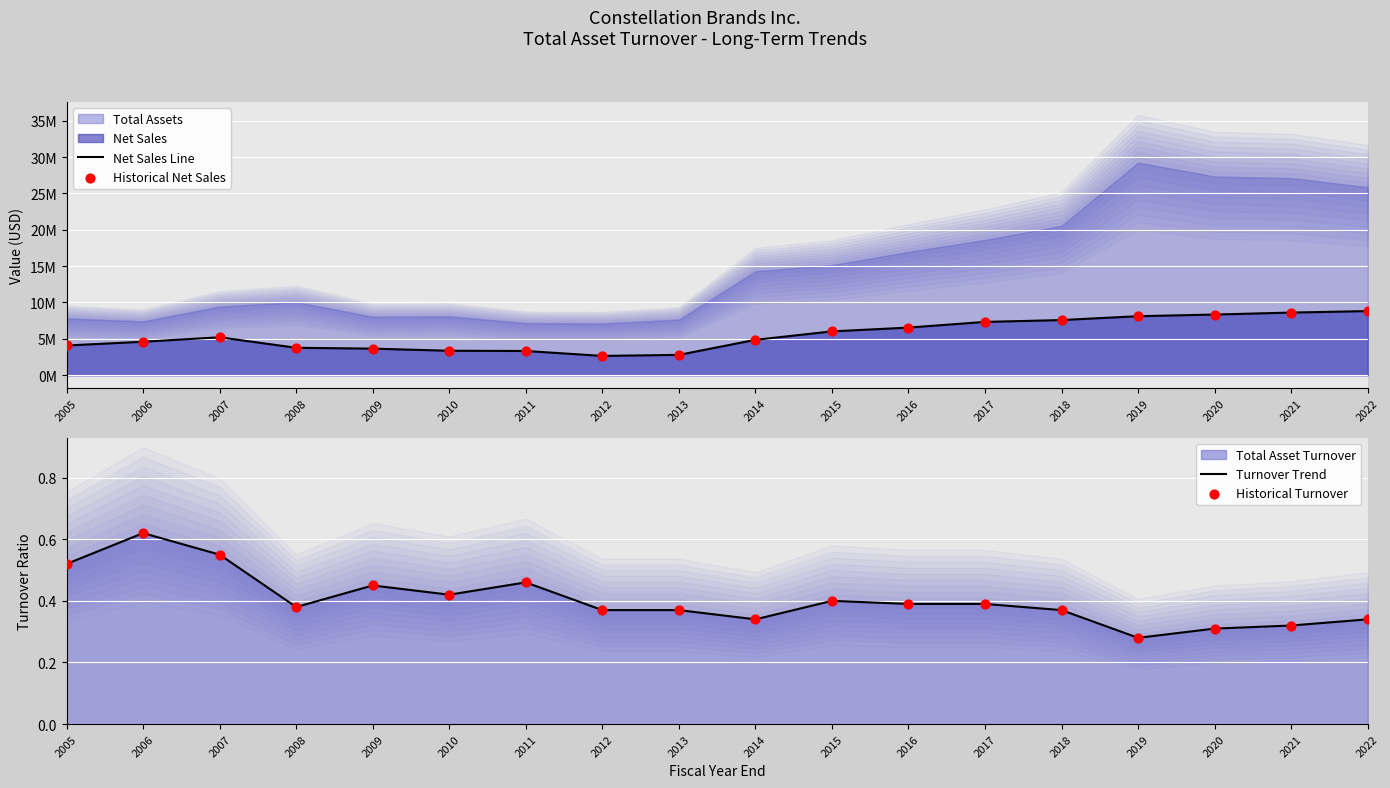

Which series has the widest spread of Y values?

Net Sales Line